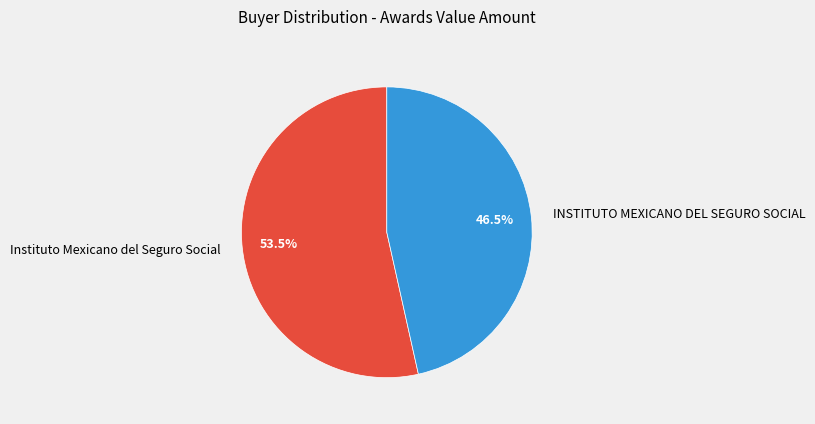

Count the number of slices in the pie.

2